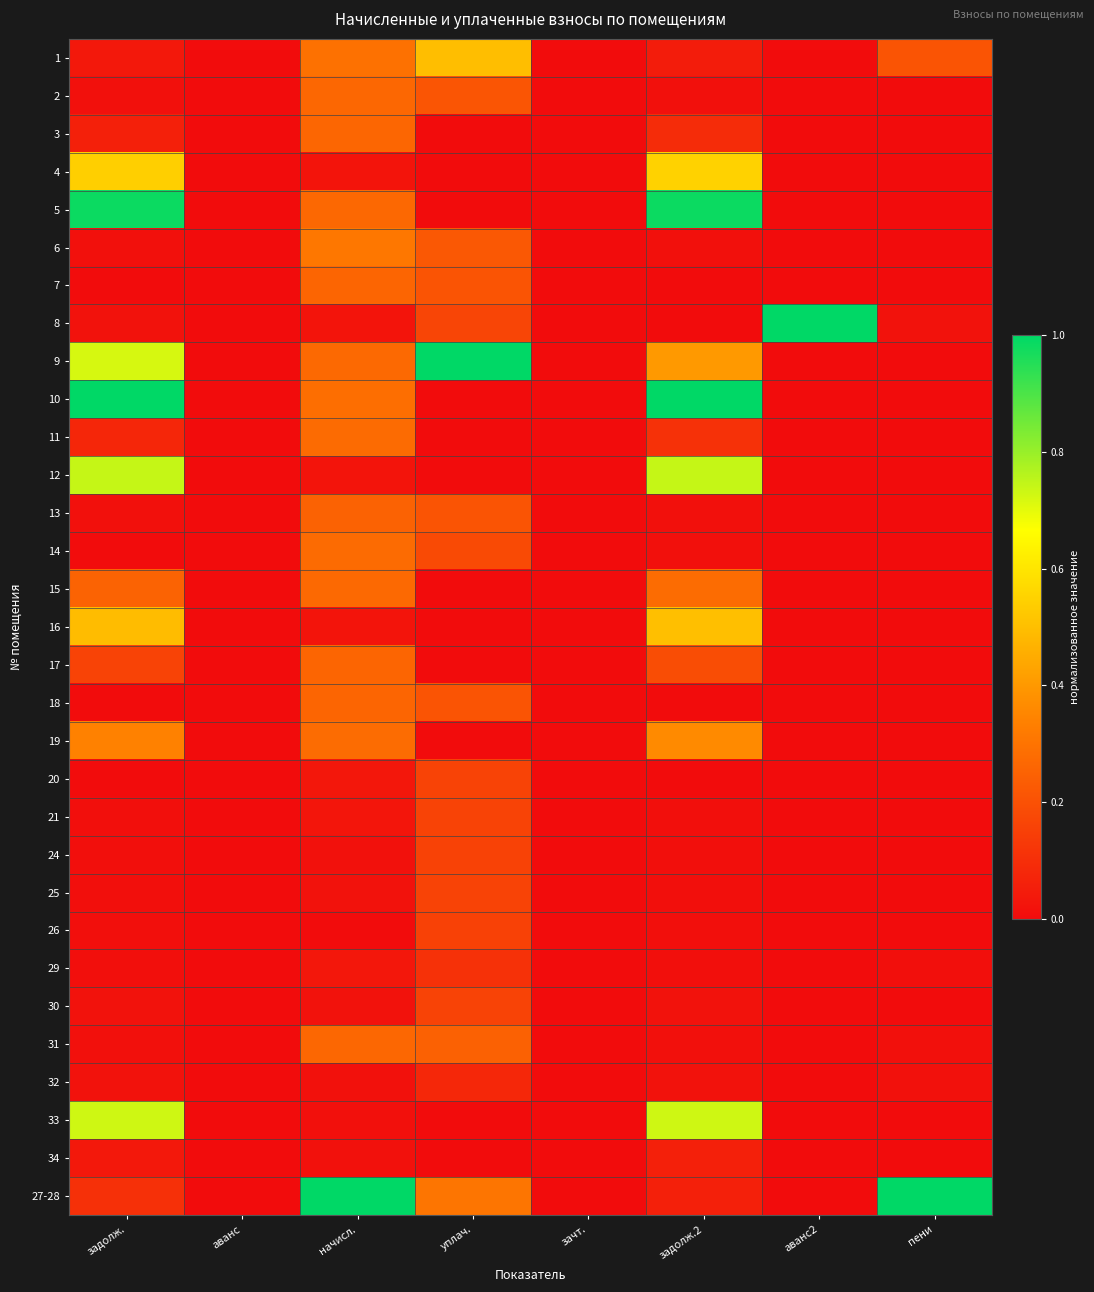

What is the total value across all series at задолж.?

6.4